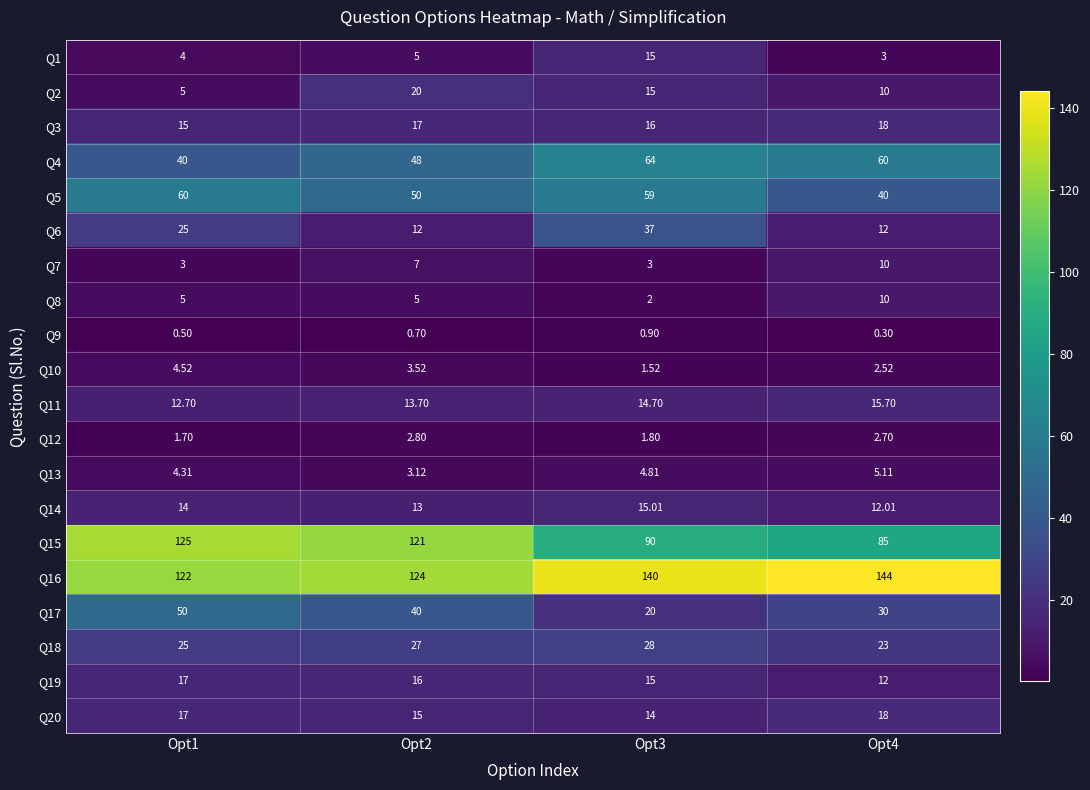

Is the value of Q4 at Opt4 greater than the value of Q2 at Opt1?

Yes